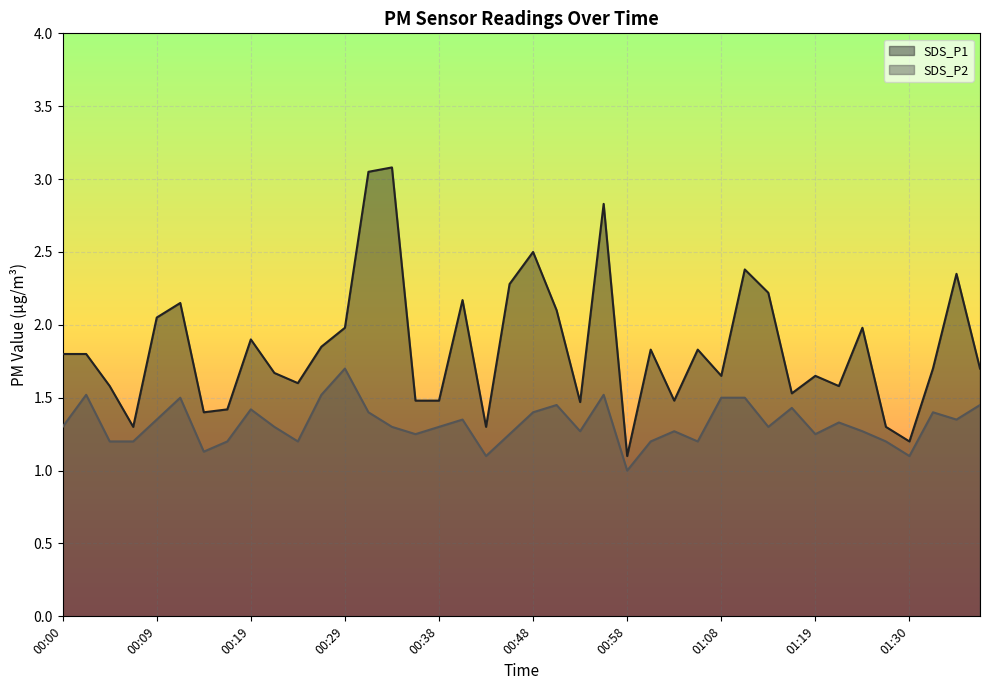

Where is the first local maximum for SDS_P1?

00:12